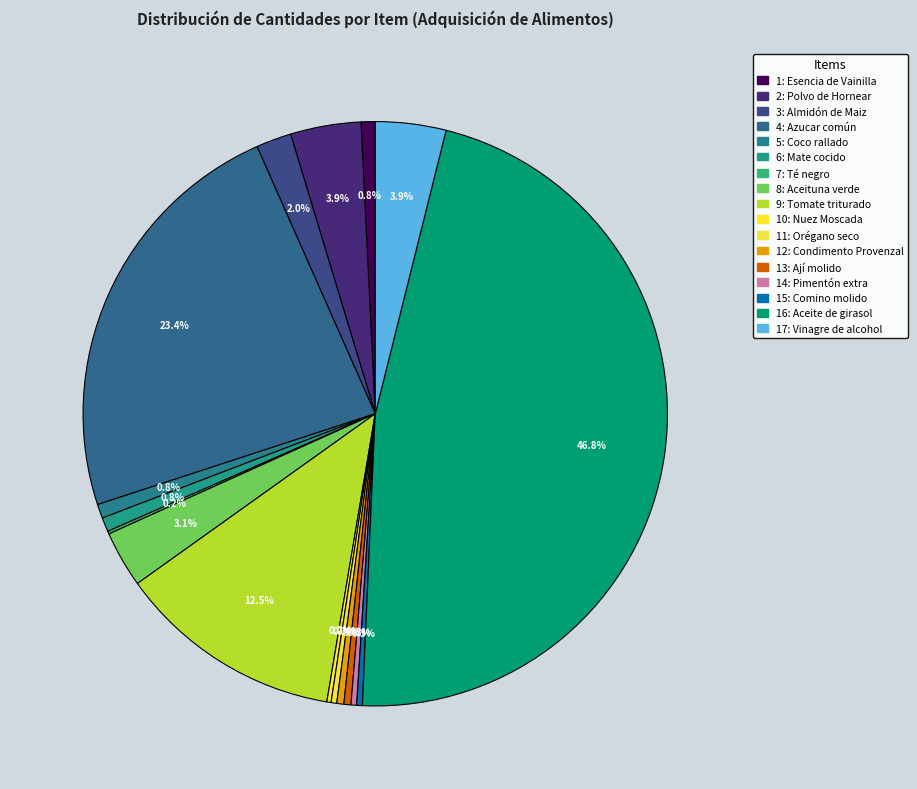

Count the number of slices in the pie.

17